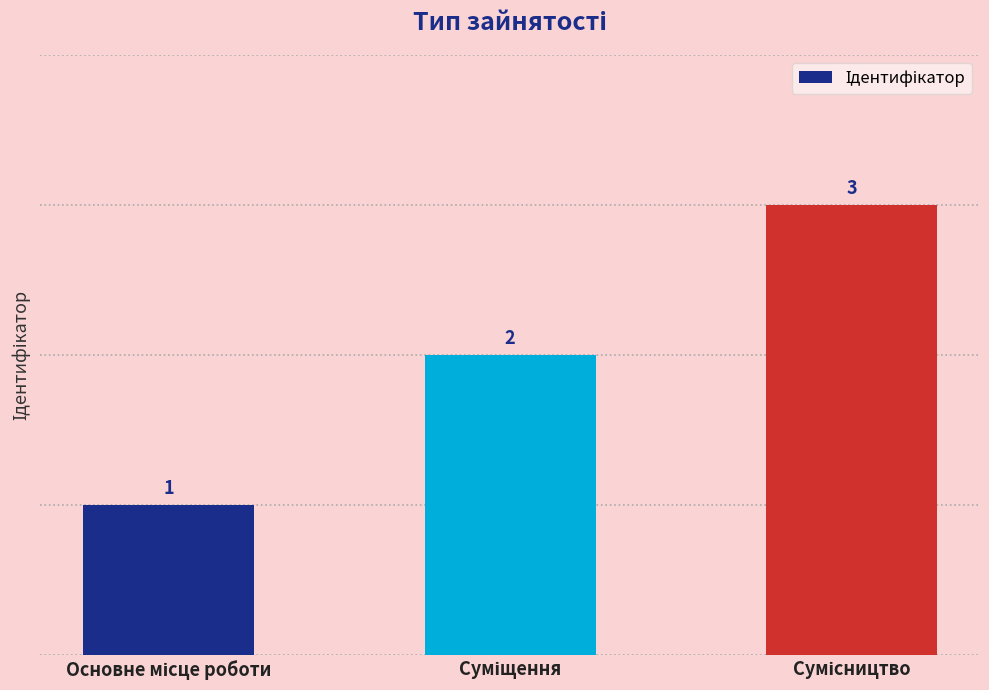

How many values are between 1 and 3?

3